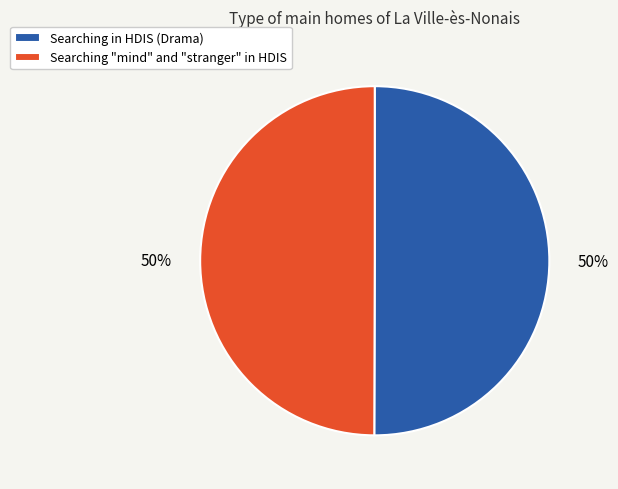

Is the sum of Searching in HDIS (Drama) and Searching "mind" and "stranger" in HDIS greater than half?

Yes